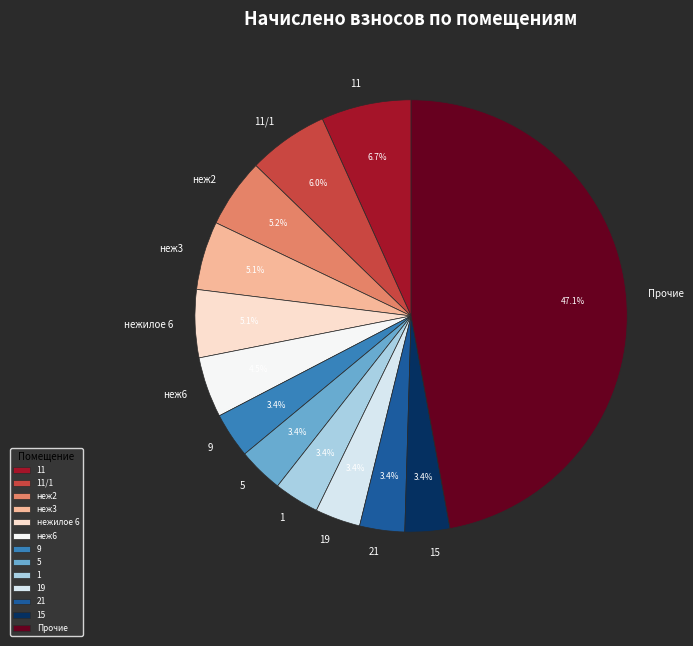

Is there any slice that represents more than half of the pie?

No